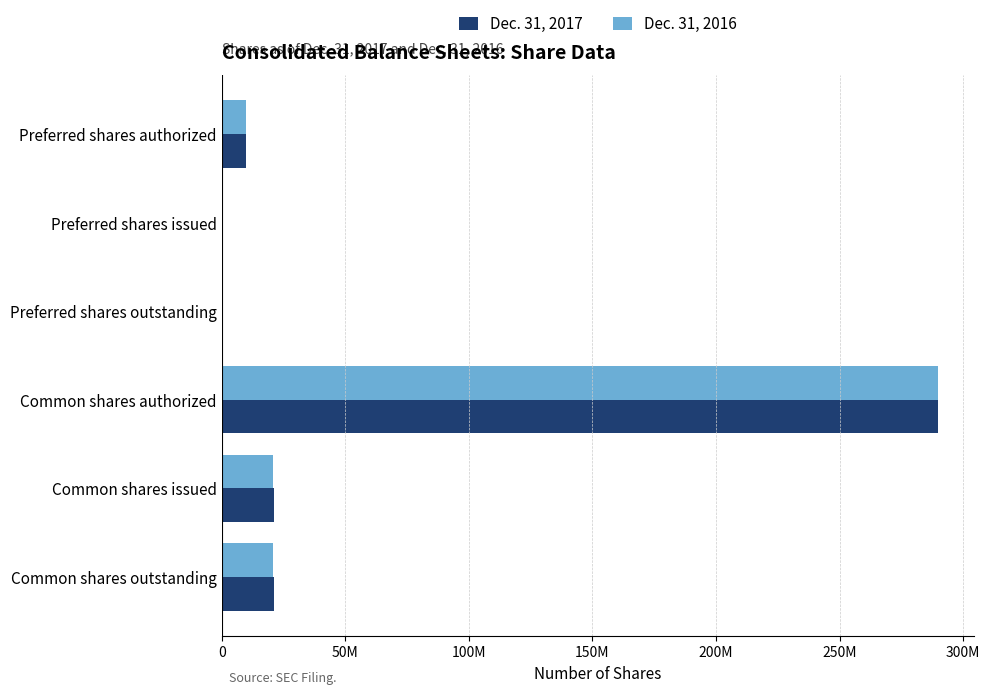

What is the difference between the maximum and second lowest values in the Dec. 31, 2016 series?

290000000